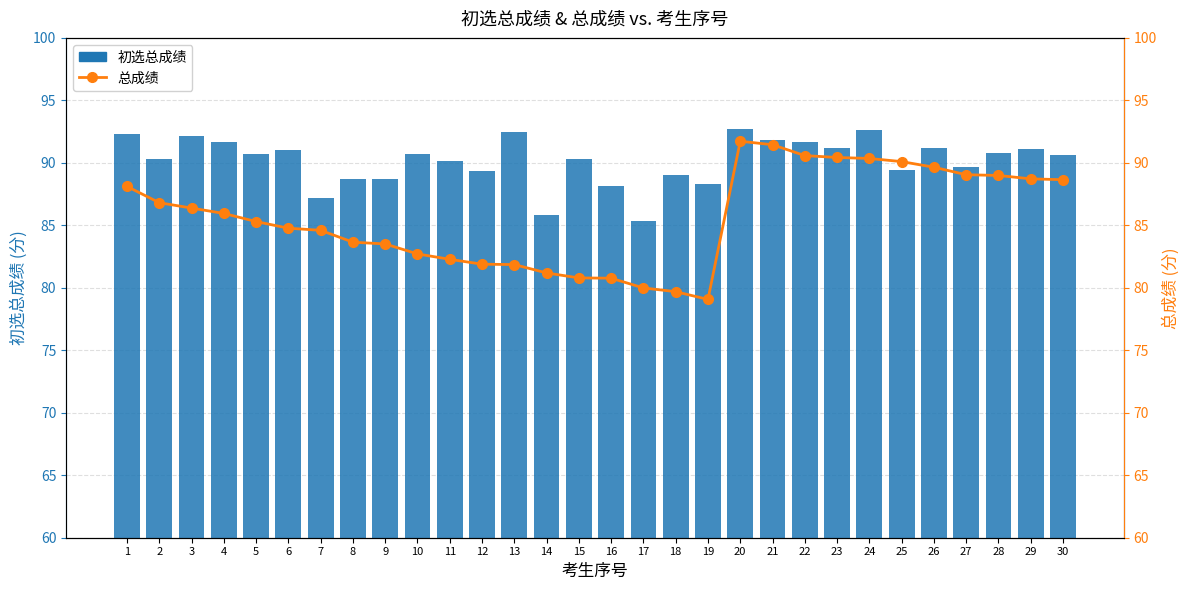

The 总成绩 series shows 90.6 at 22. True or false?

True